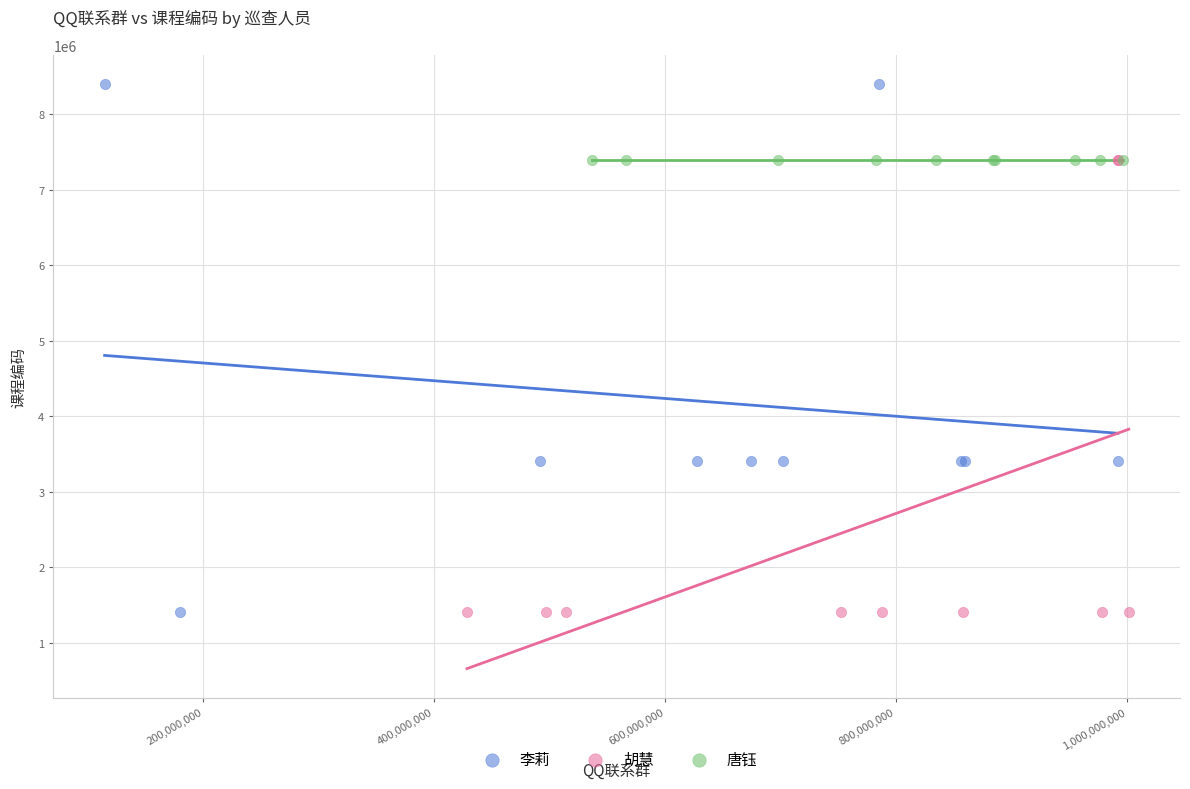

Which series has the widest spread of Y values?

李莉